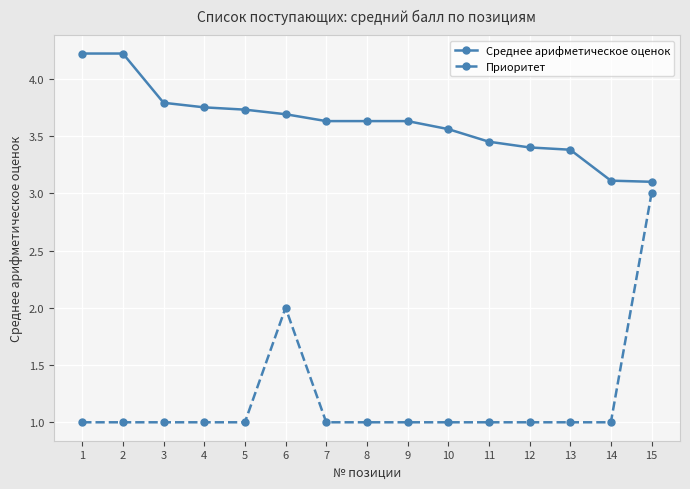

Read the Приоритет value at 15.

3.0